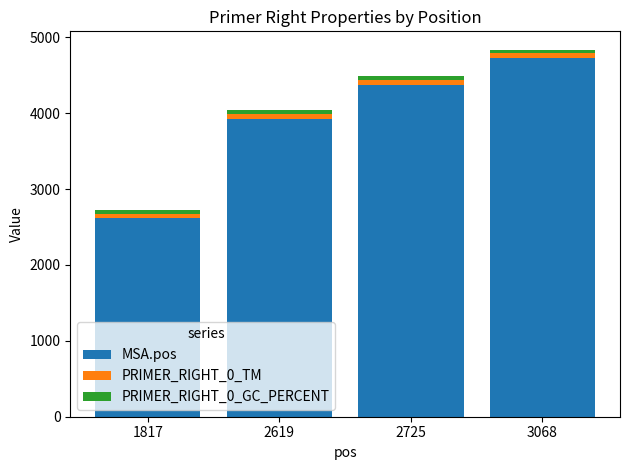

What is the highest value of the MSA.pos series?

4728.0